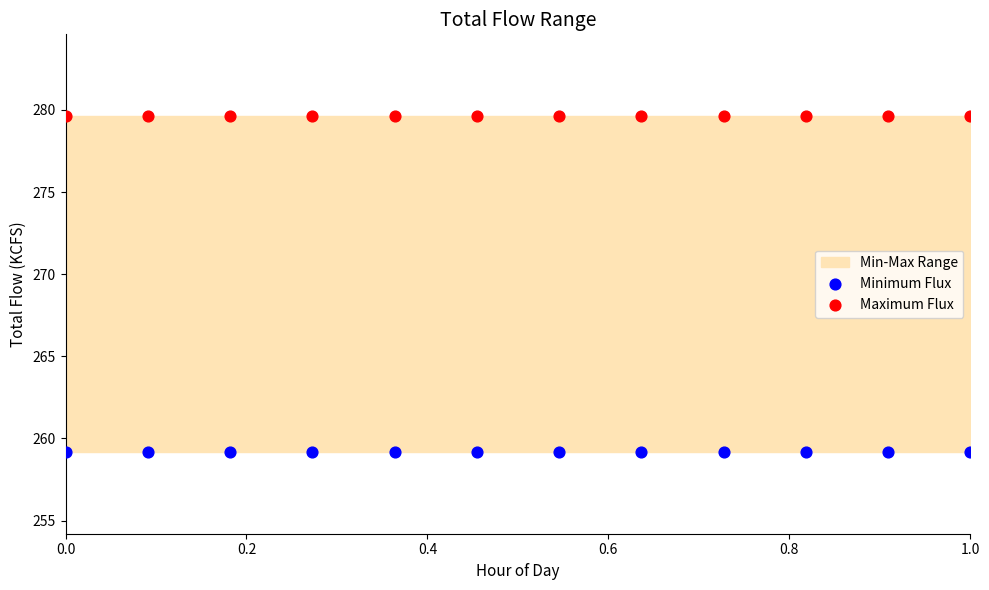

Which series reaches the minimum Y coordinate?

Minimum Flux